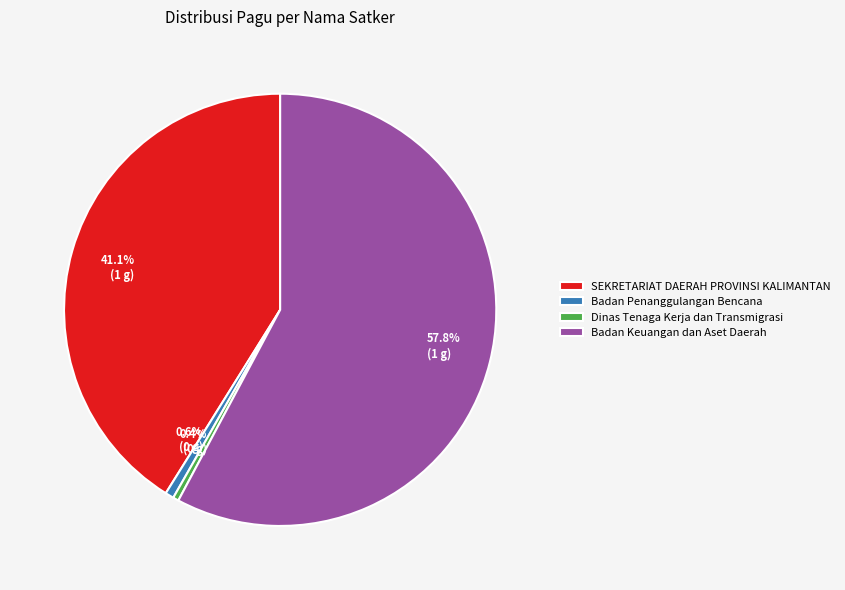

What portion of the pie excludes Badan Penanggulangan Bencana?

99.4%